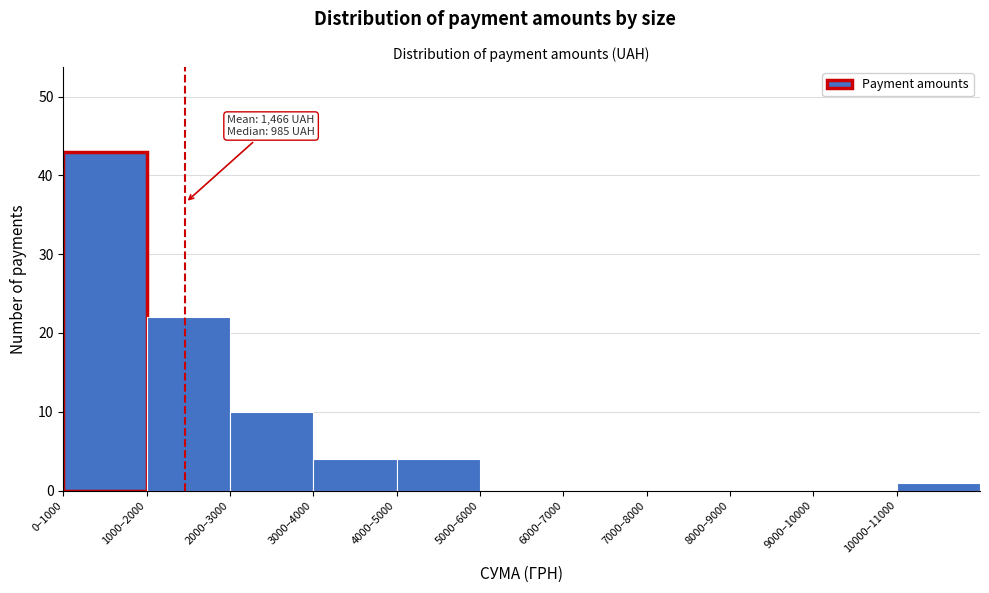

Reading left to right, extract all data points from this chart.

0–1000=43	1000–2000=22	2000–3000=10	3000–4000=4	4000–5000=4	5000–6000=0	6000–7000=0	7000–8000=0	8000–9000=0	9000–10000=0	10000–11000=1